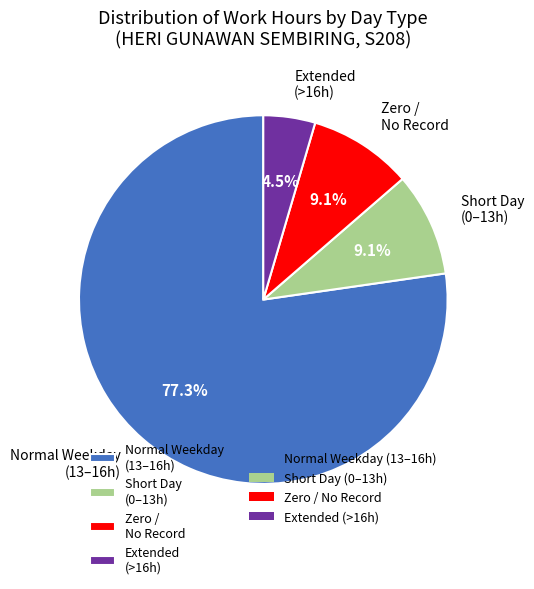

Count the number of slices in the pie.

4